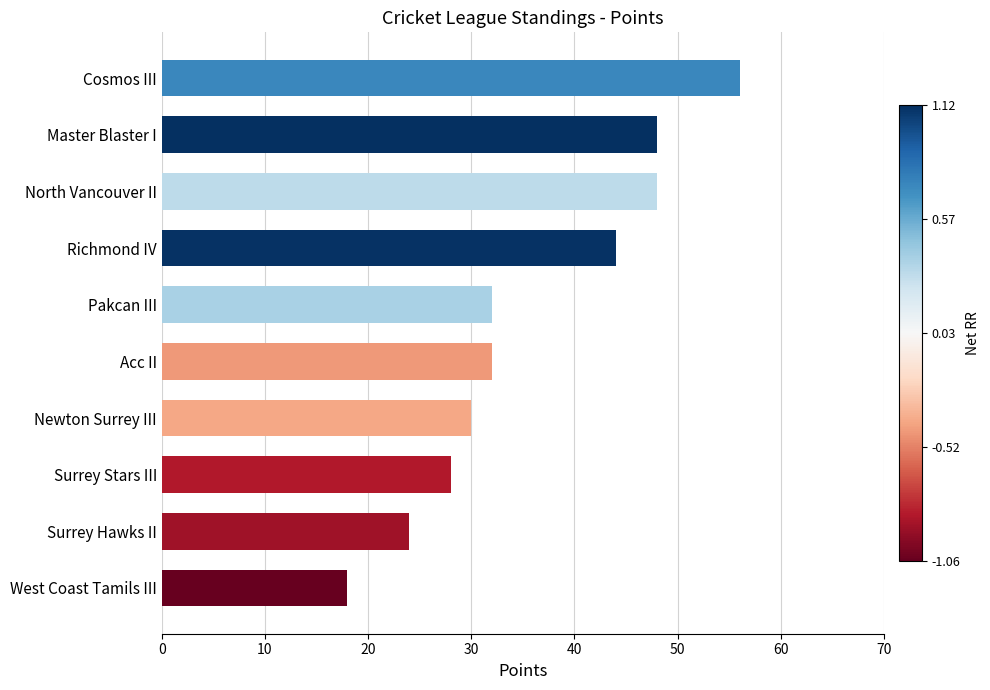

True or false: the data shows 24 at Surrey Hawks II.

True